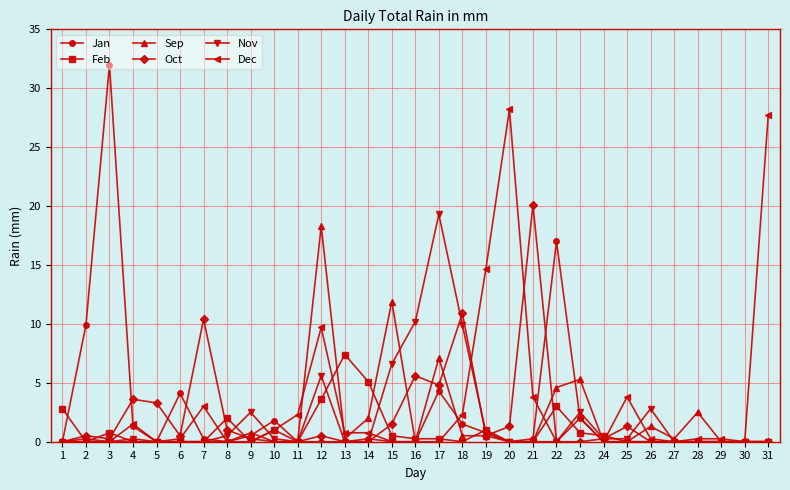

What is the total value across all series at 4?

6.7